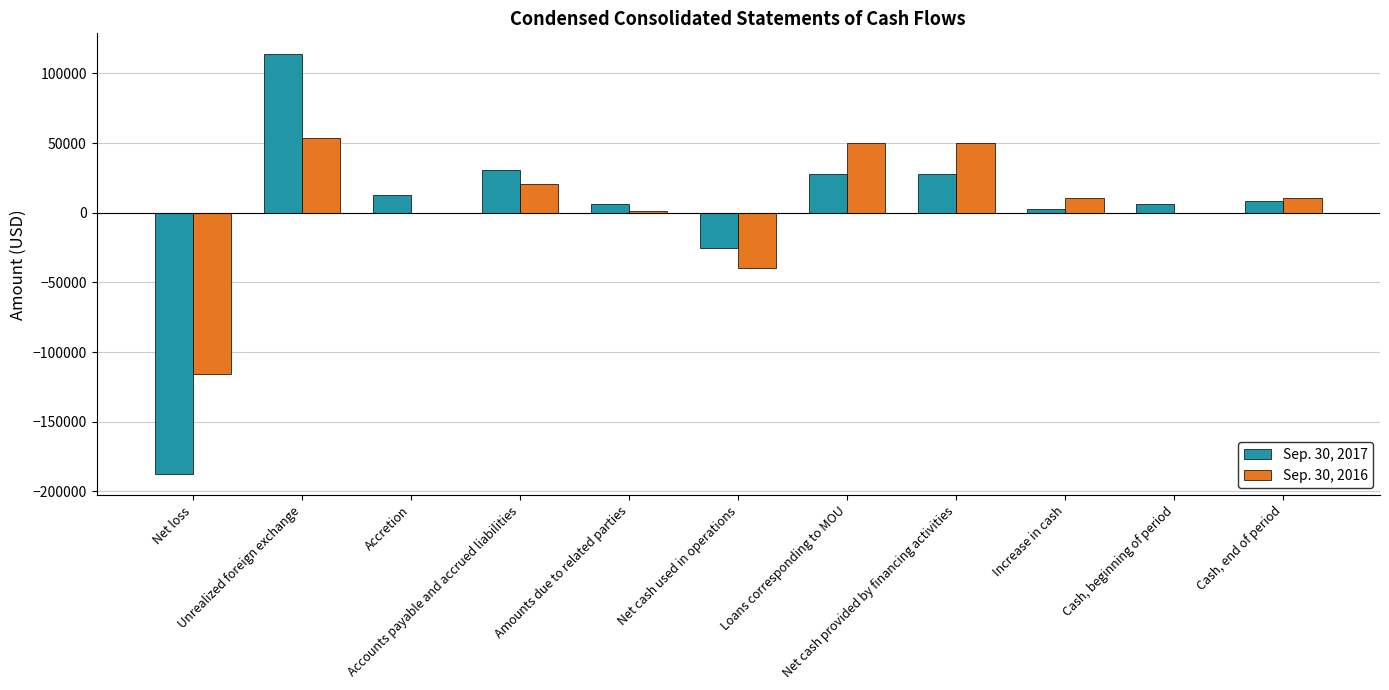

What is the greatest value displayed?

113637